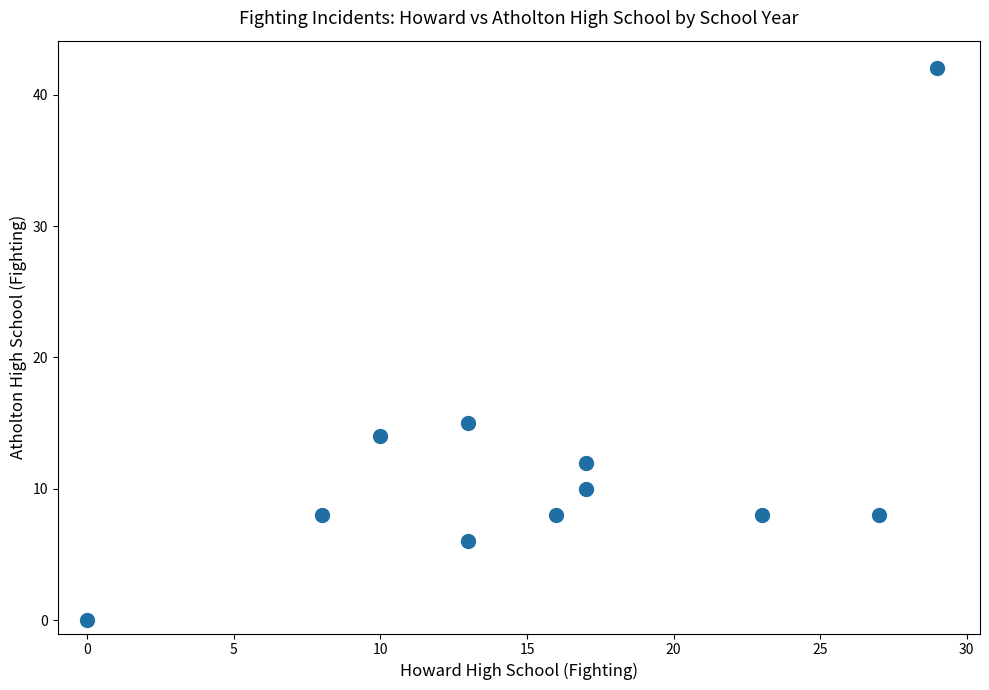

What Y value in the scatter plot is closest to 21?

15